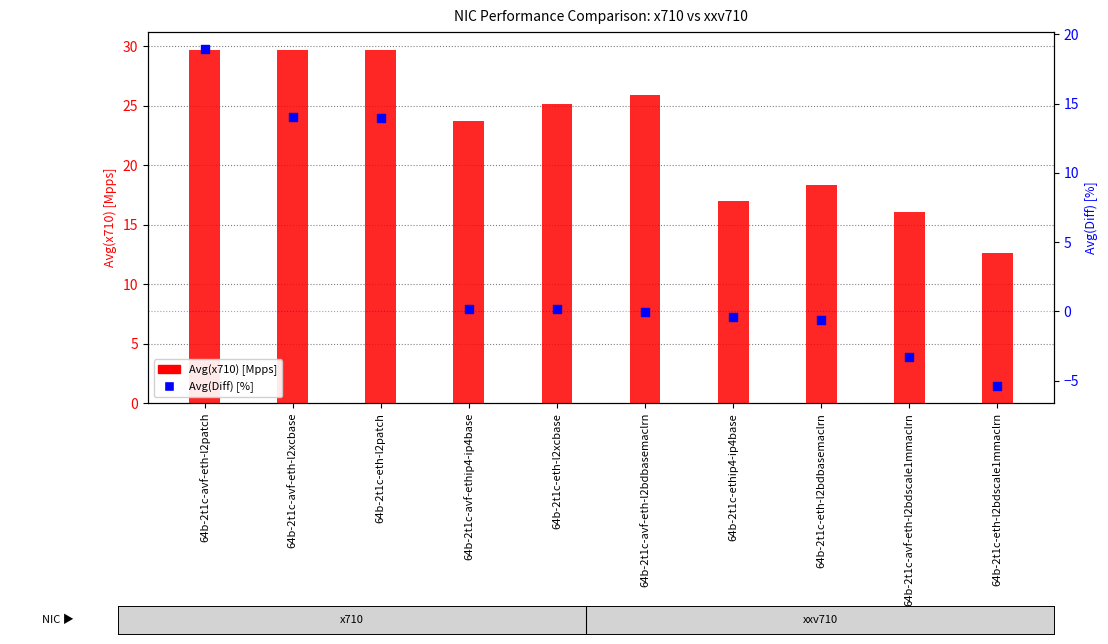

What is the total value across all series at 64b-2t1c-eth-l2xcbase?

25.3